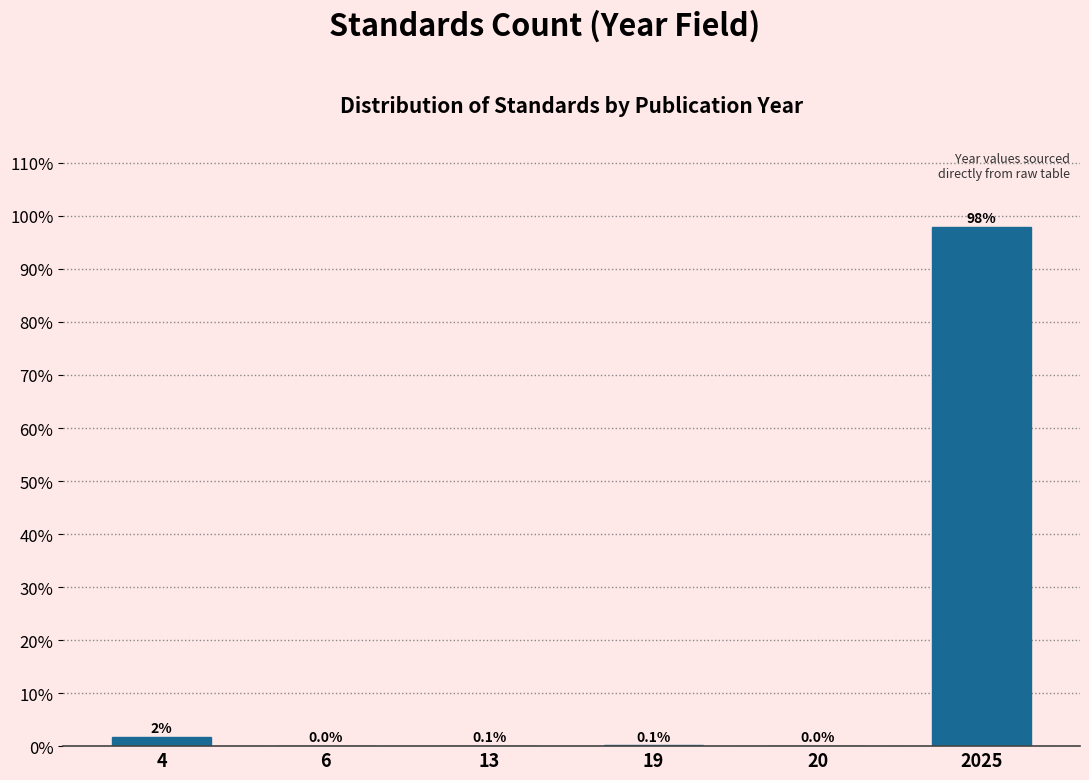

What is the approximate value at 2025?

98.0